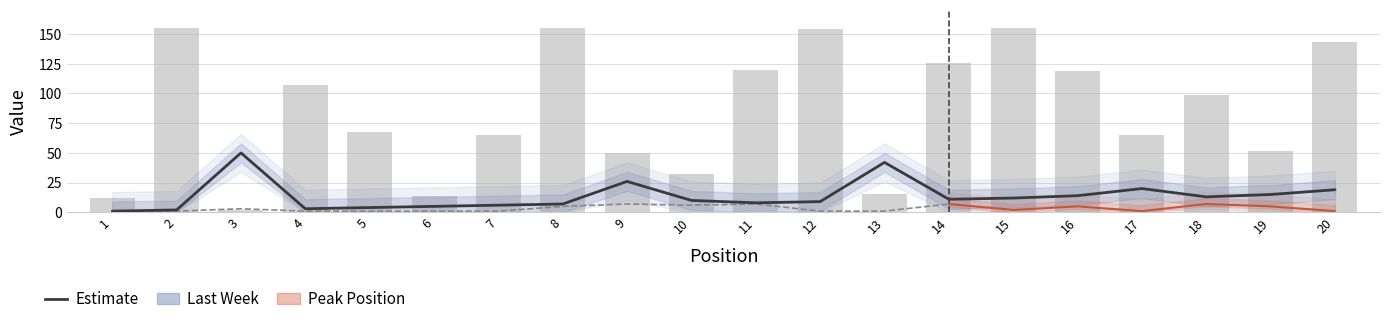

Reading left to right, extract all data points from this chart.

1	2	50	3	4	5	6	7	26	10	8	9	42	11	12	14	20	13	15	19